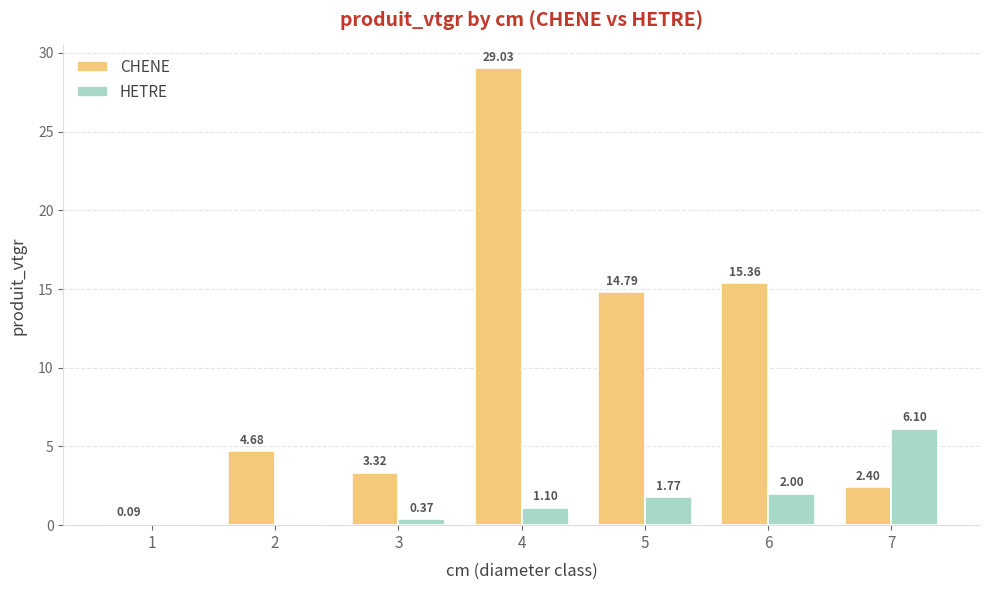

What is the spread (max minus min) of values at 2?

4.7